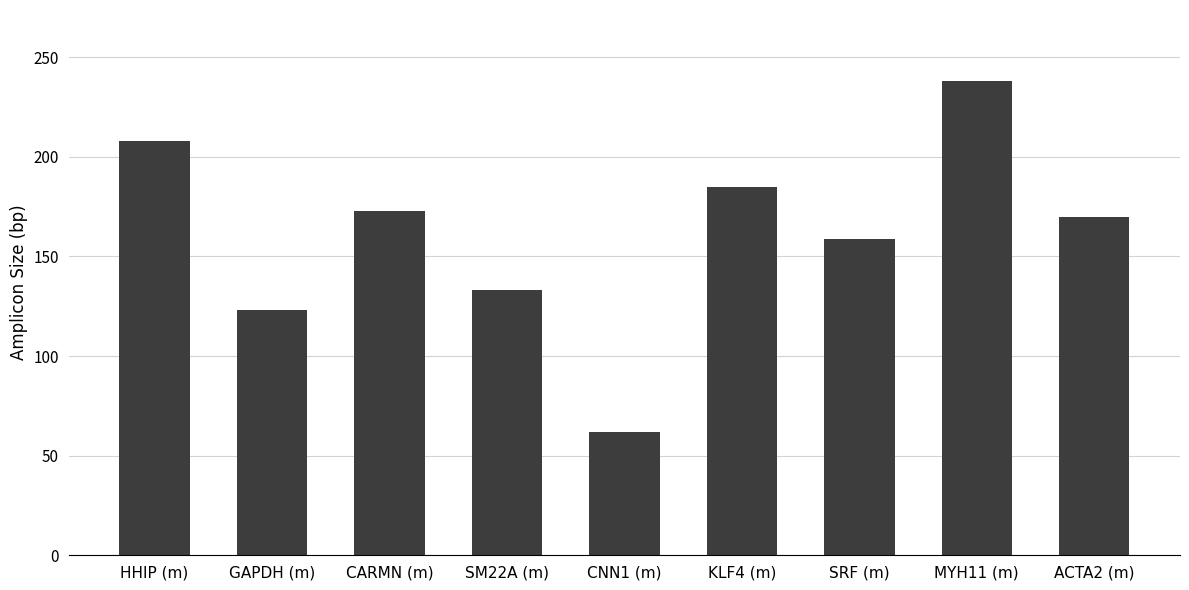

Are the bars horizontal?

No